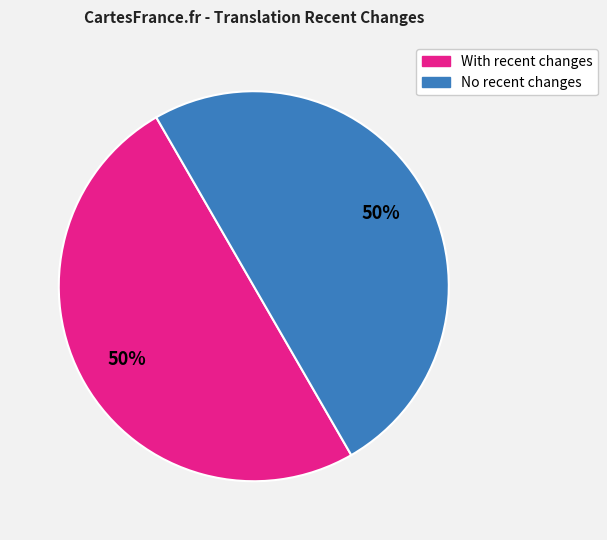

To the nearest percent, what is the average slice percentage?

50%